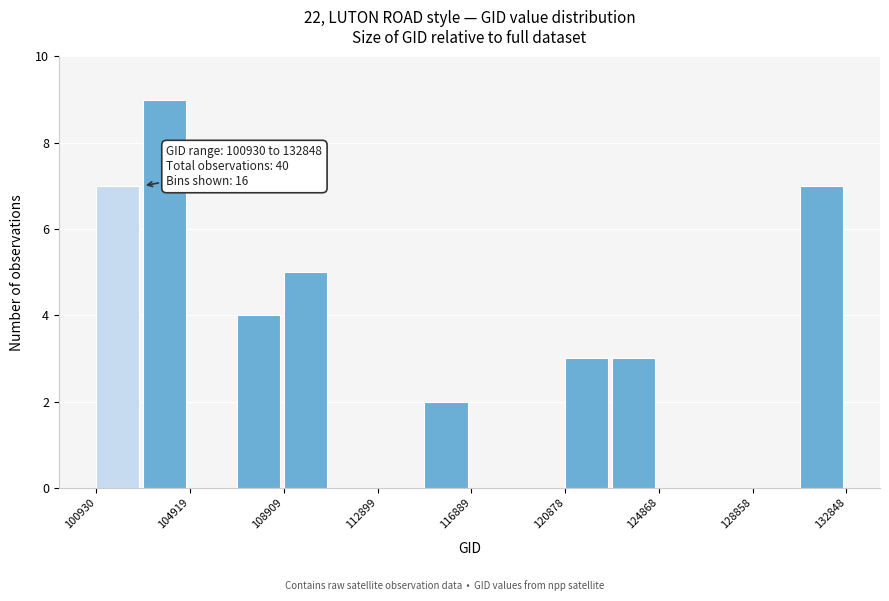

Read against the x-axis, roughly where is the centre of the tallest bar?

104000